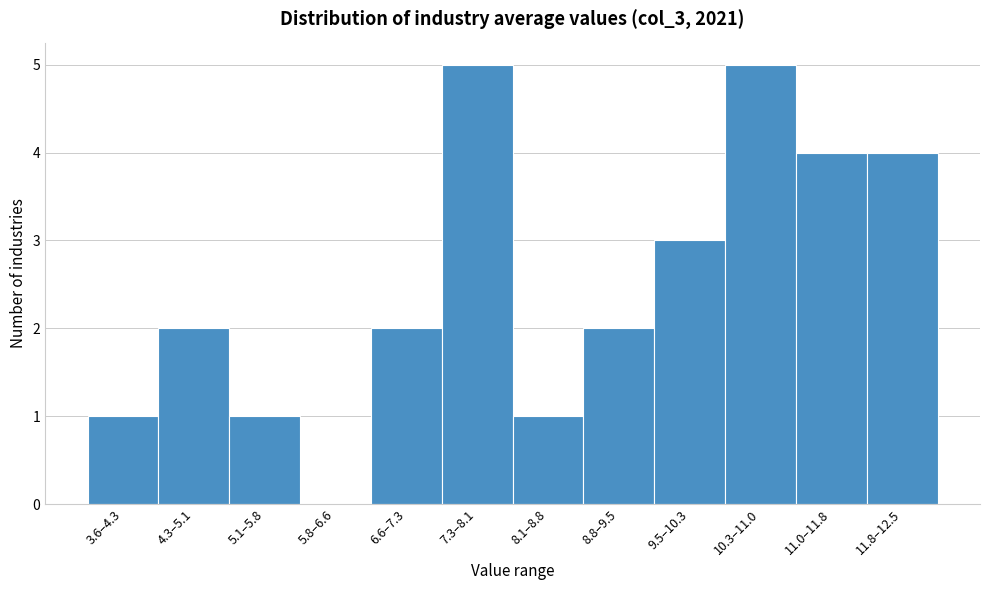

Reading left to right, extract all data points from this chart.

3.6–4.3=1	4.3–5.1=2	5.1–5.8=1	5.8–6.6=0	6.6–7.3=2	7.3–8.1=5	8.1–8.8=1	8.8–9.5=2	9.5–10.3=3	10.3–11.0=5	11.0–11.8=4	11.8–12.5=4